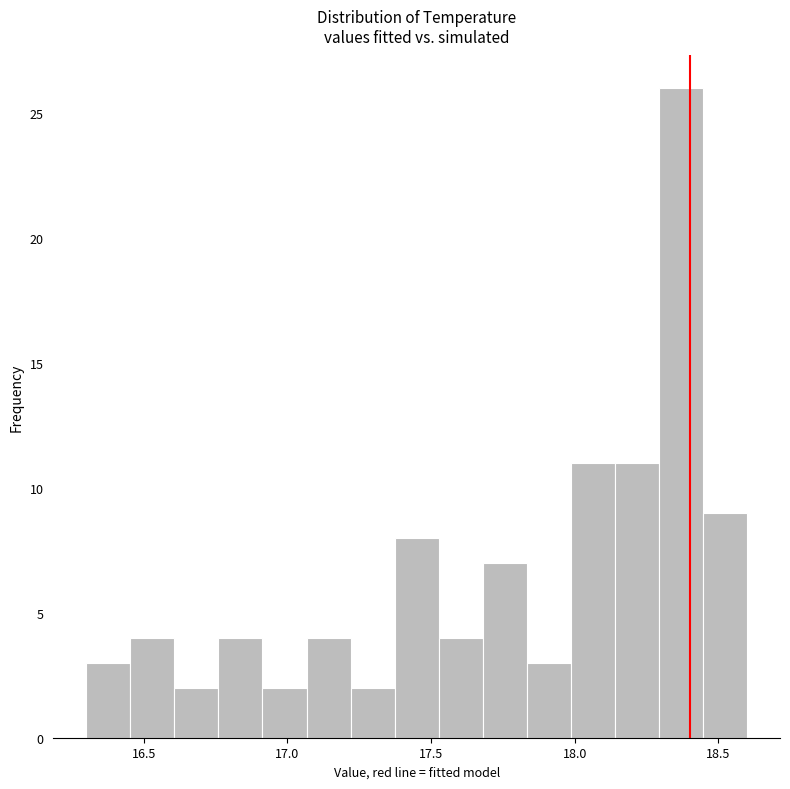

Read against the x-axis, roughly where is the centre of the tallest bar?

18.35